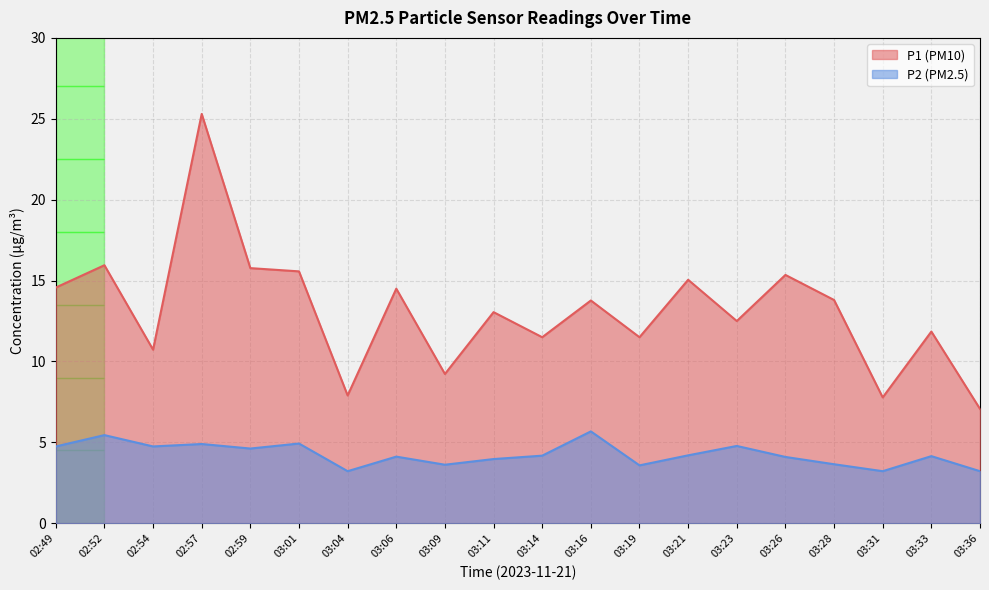

What are all the series names shown in the legend?

P1 (PM10), P2 (PM2.5)